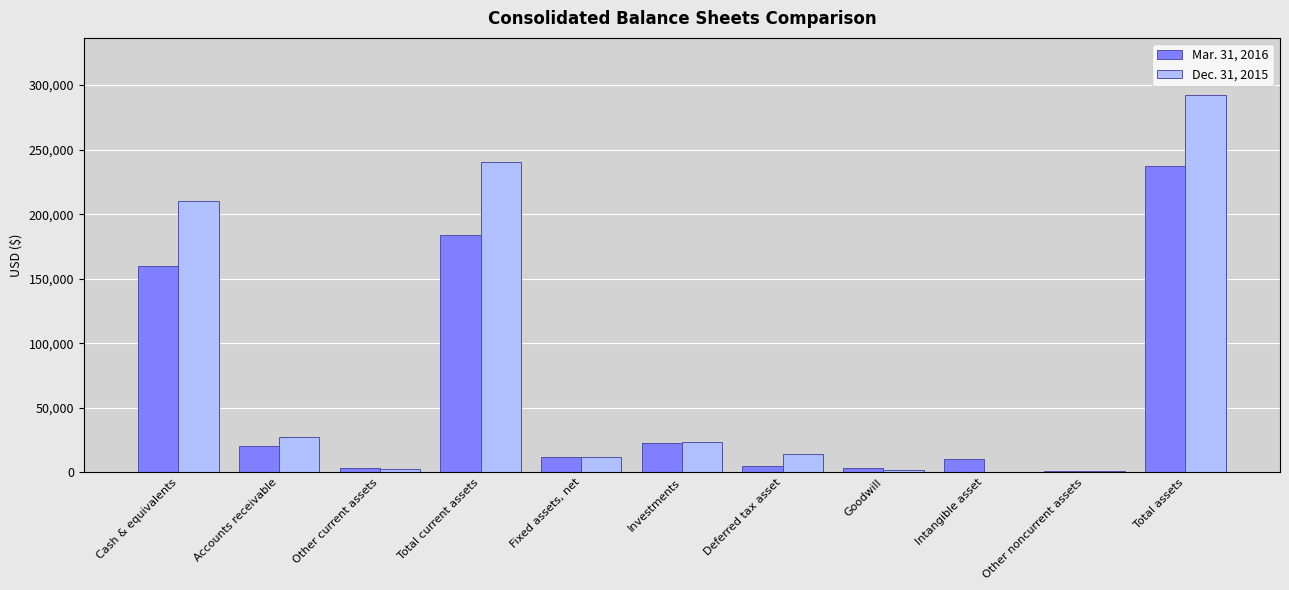

At which category is the sum across all series the highest?

Total assets